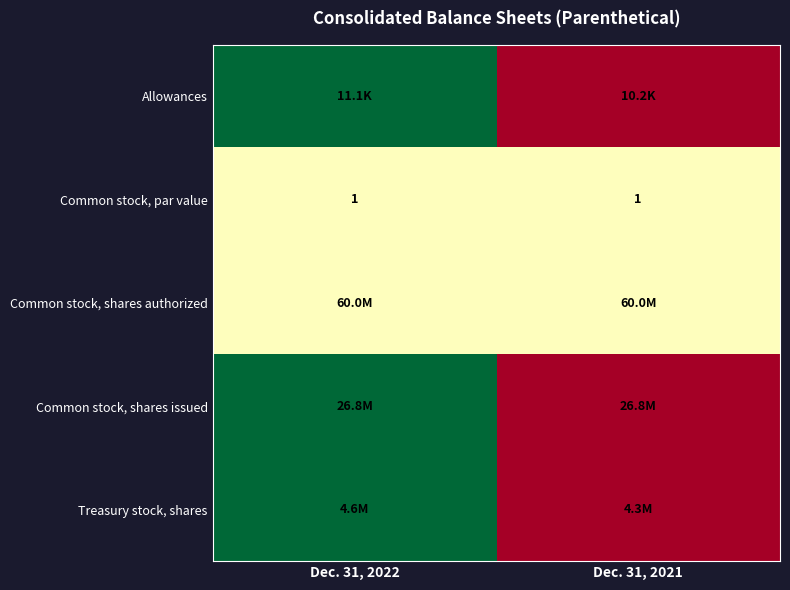

At how many categories does at least one series exceed 0?

2